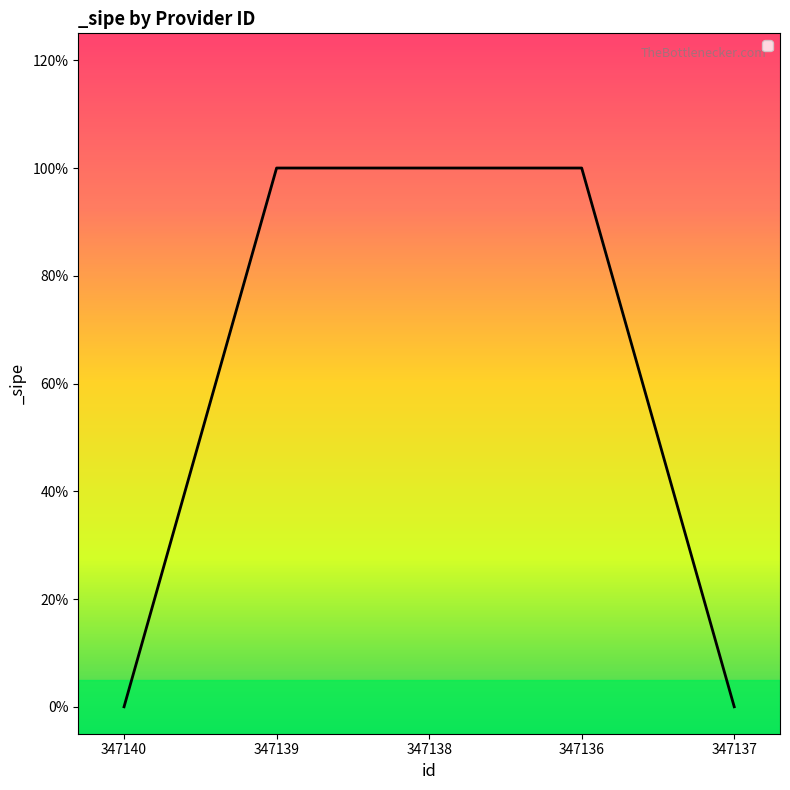

At which label is the value closest to 0?

347140